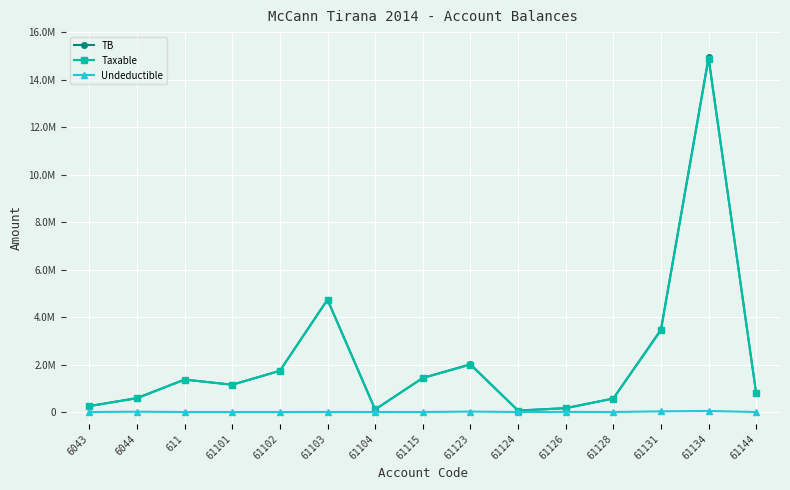

What are all the series names shown in the legend?

TB, Taxable, Undeductible